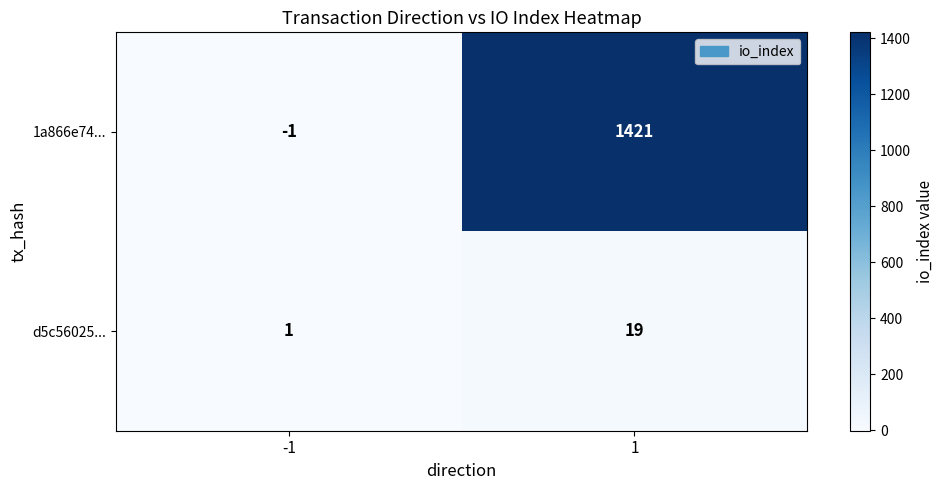

What is the average value of the 1a866e74... series?

710